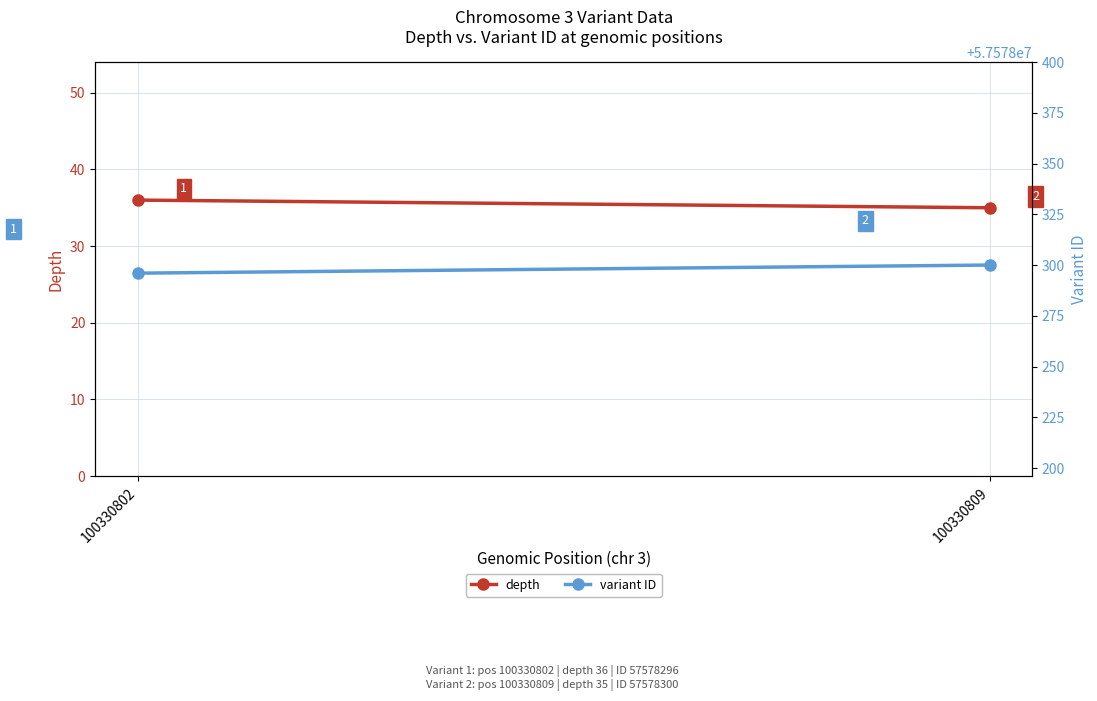

Rank the series by their average value, from highest to lowest.

variant ID, depth